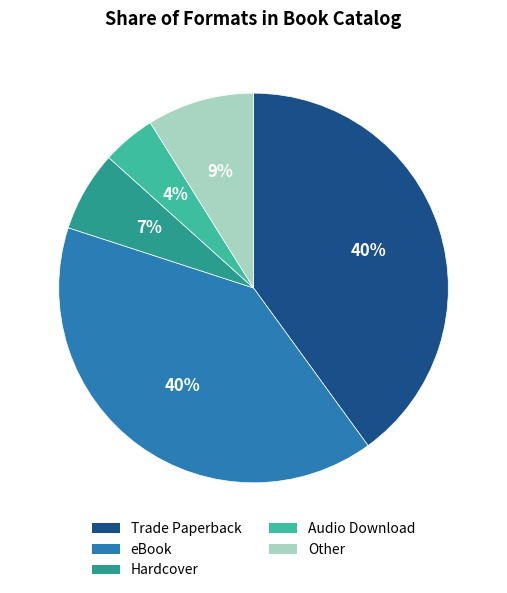

How many slices are in this pie chart?

5